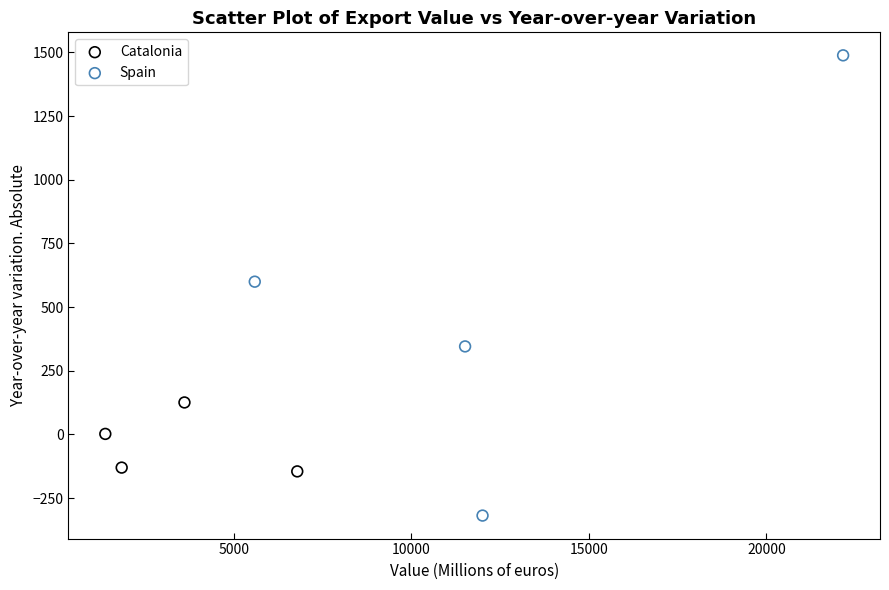

Which series contains the highest Y value?

Spain